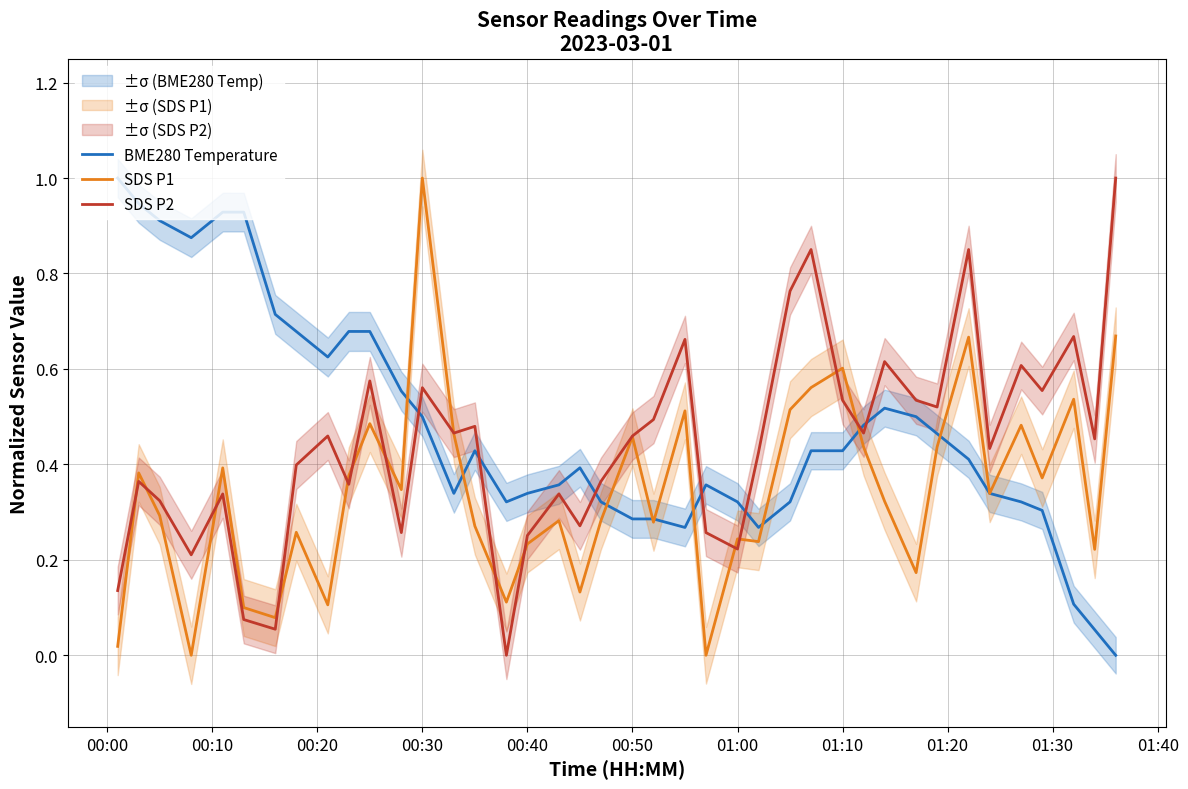

What is the highest value of the SDS P2 series?

1.0